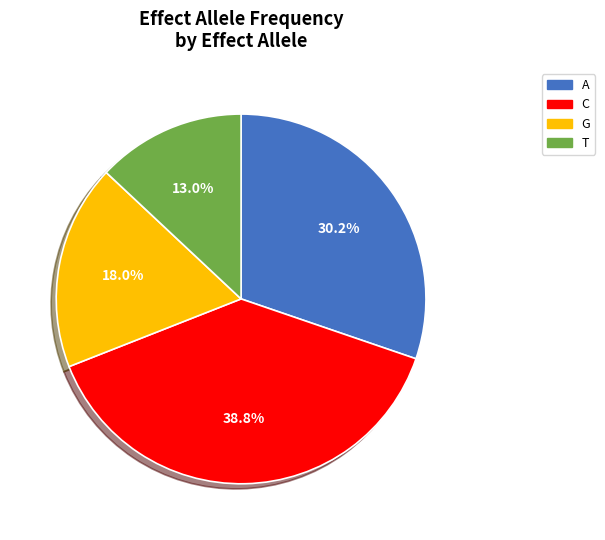

Does any single category account for the majority?

No